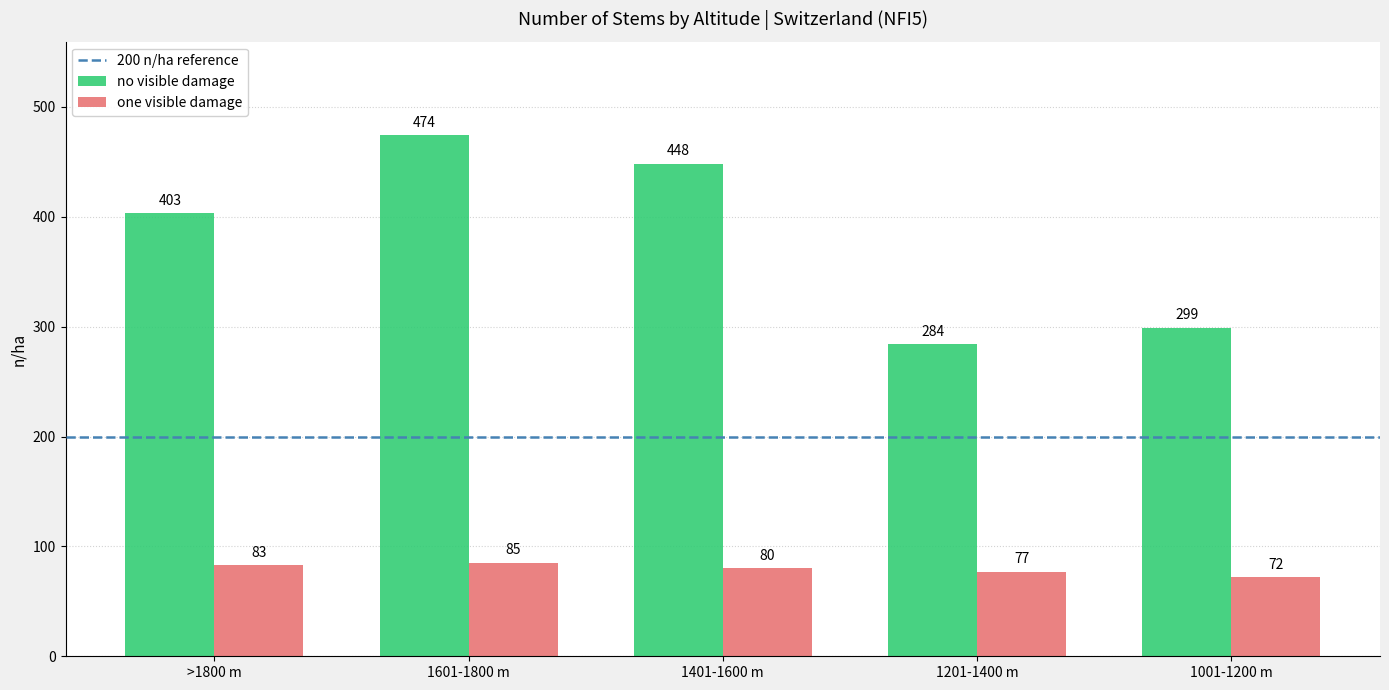

What is the total value across all series at 1201-1400 m?

361